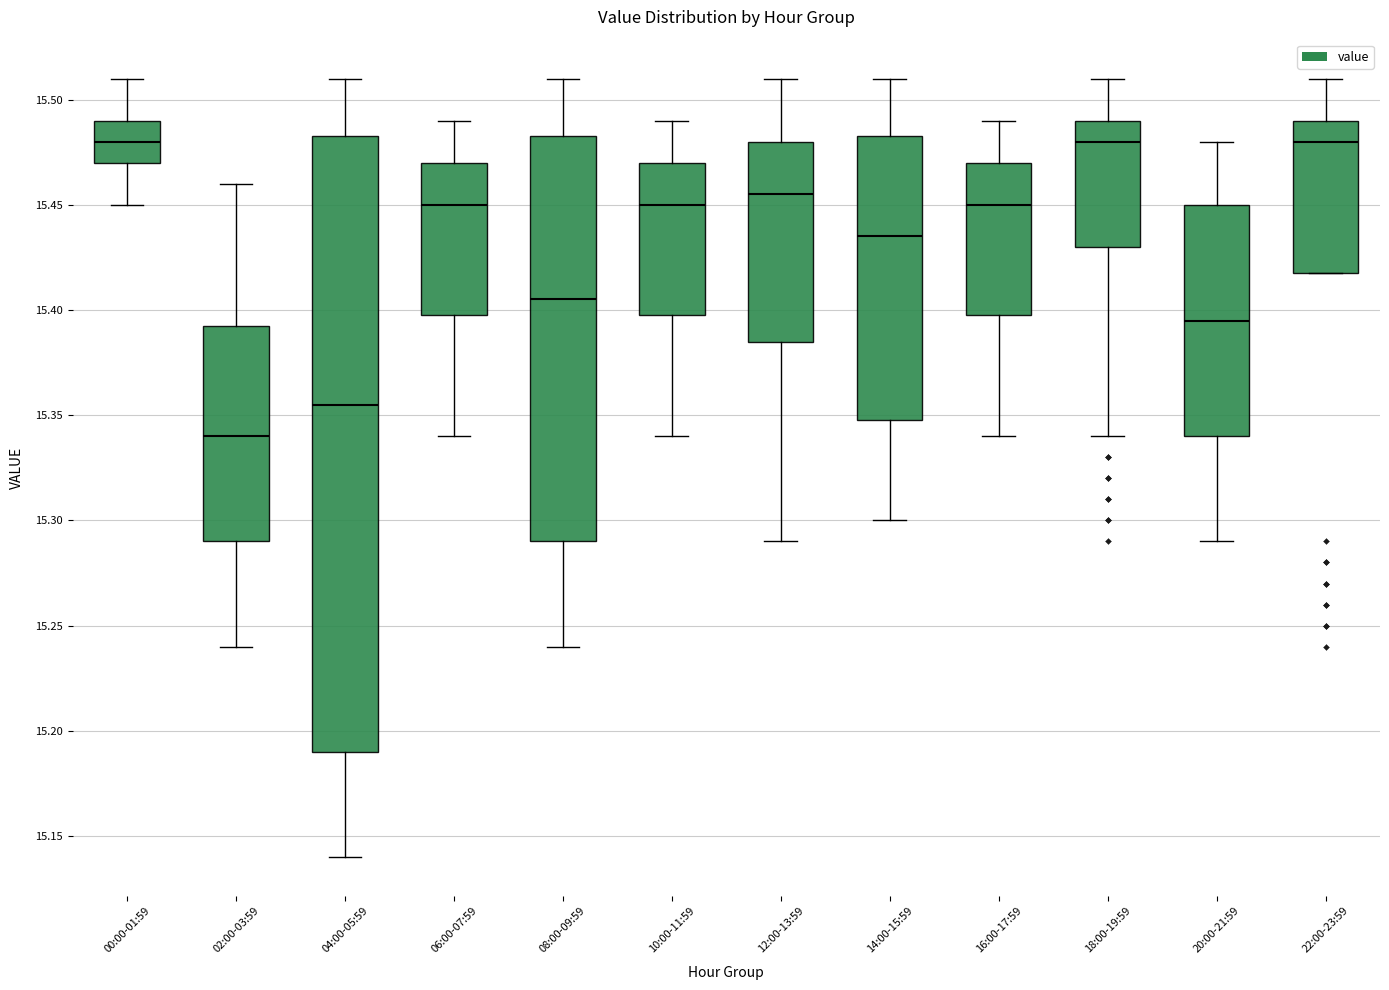

Which box is the tallest, from its lower edge to its upper edge?

04:00-05:59